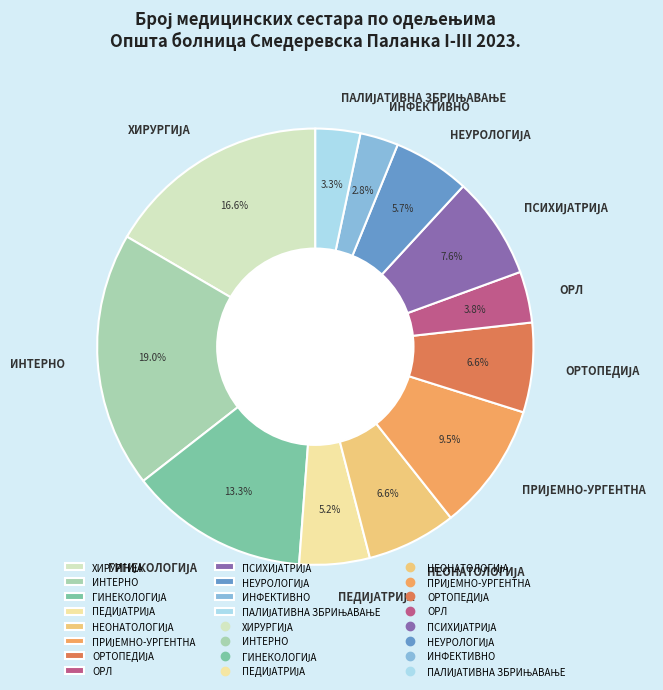

Which has a higher value, ИНТЕРНО or ОРЛ?

ИНТЕРНО